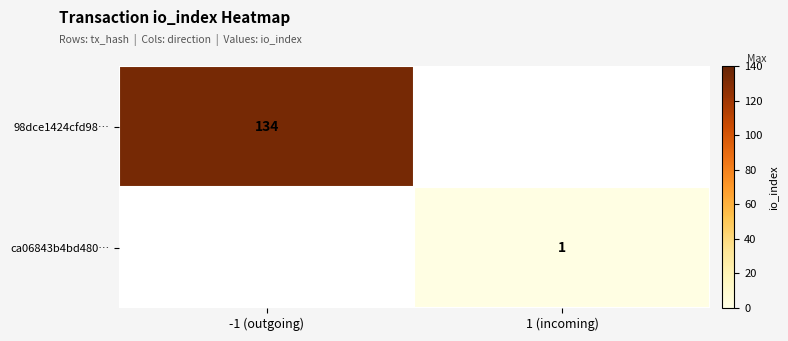

The ca06843b4bd480… series shows 2 at 1 (incoming). True or false?

False